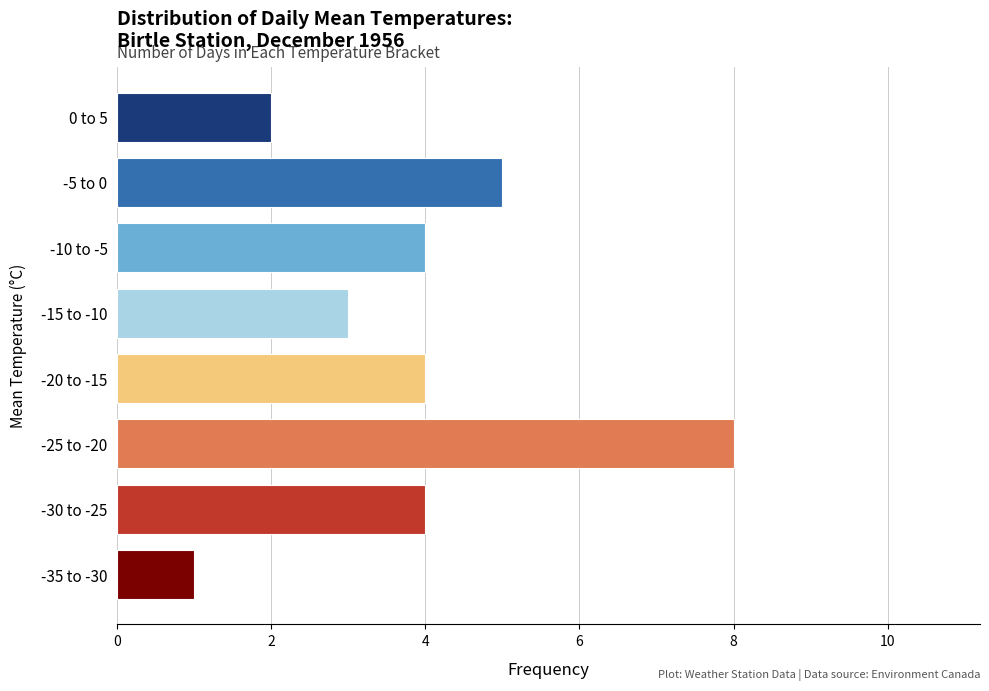

Reading bottom to top, extract all data points from this chart.

1	4	8	4	3	4	5	2